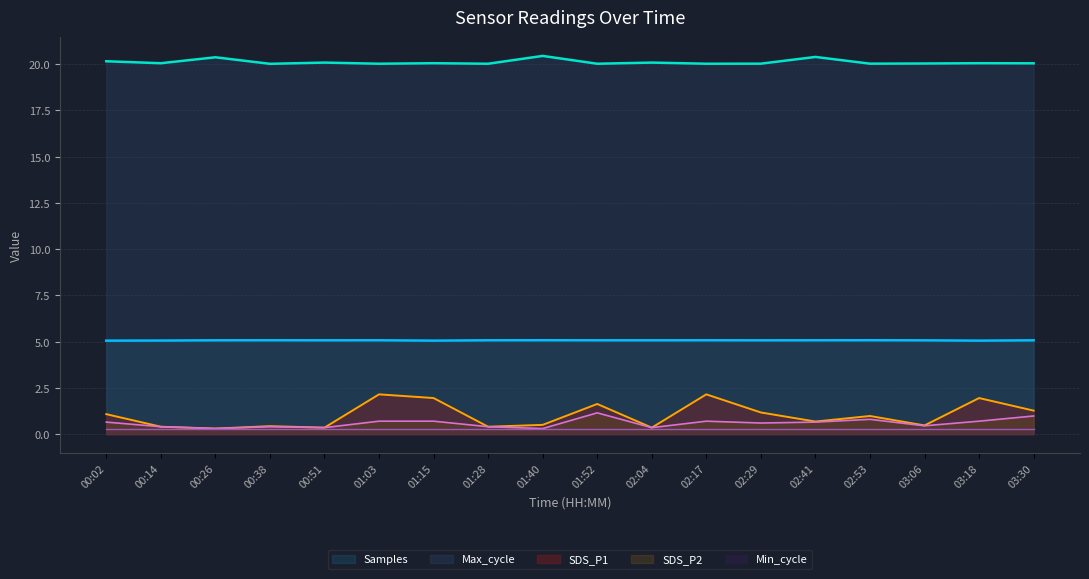

Where is the first local minimum for SDS_P1?

00:26